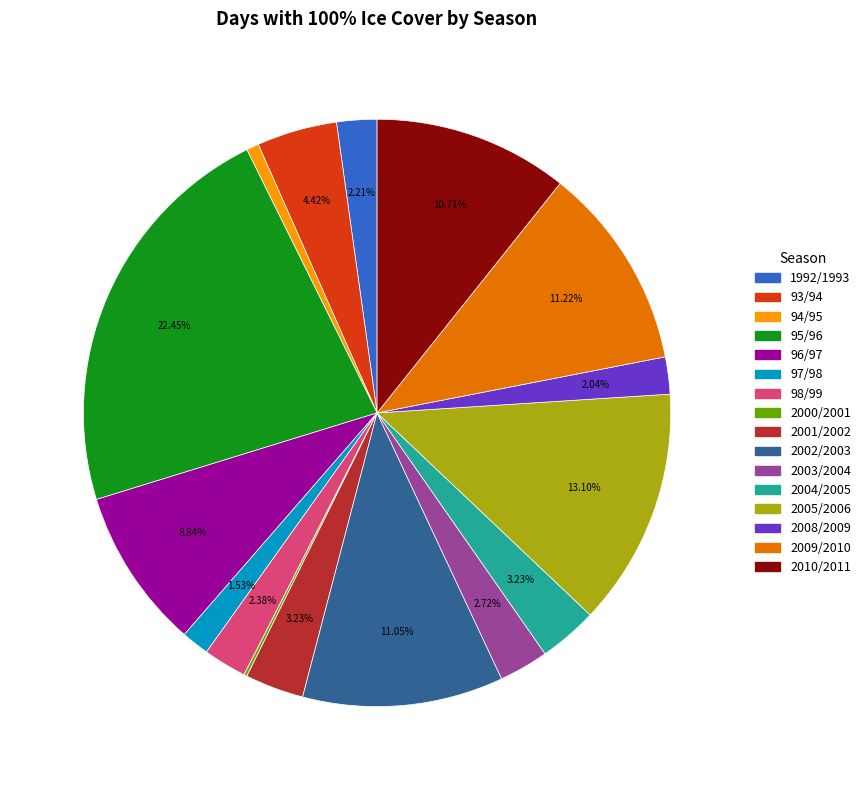

To the nearest percent, what is the difference between the largest and smallest slice percentages?

22%